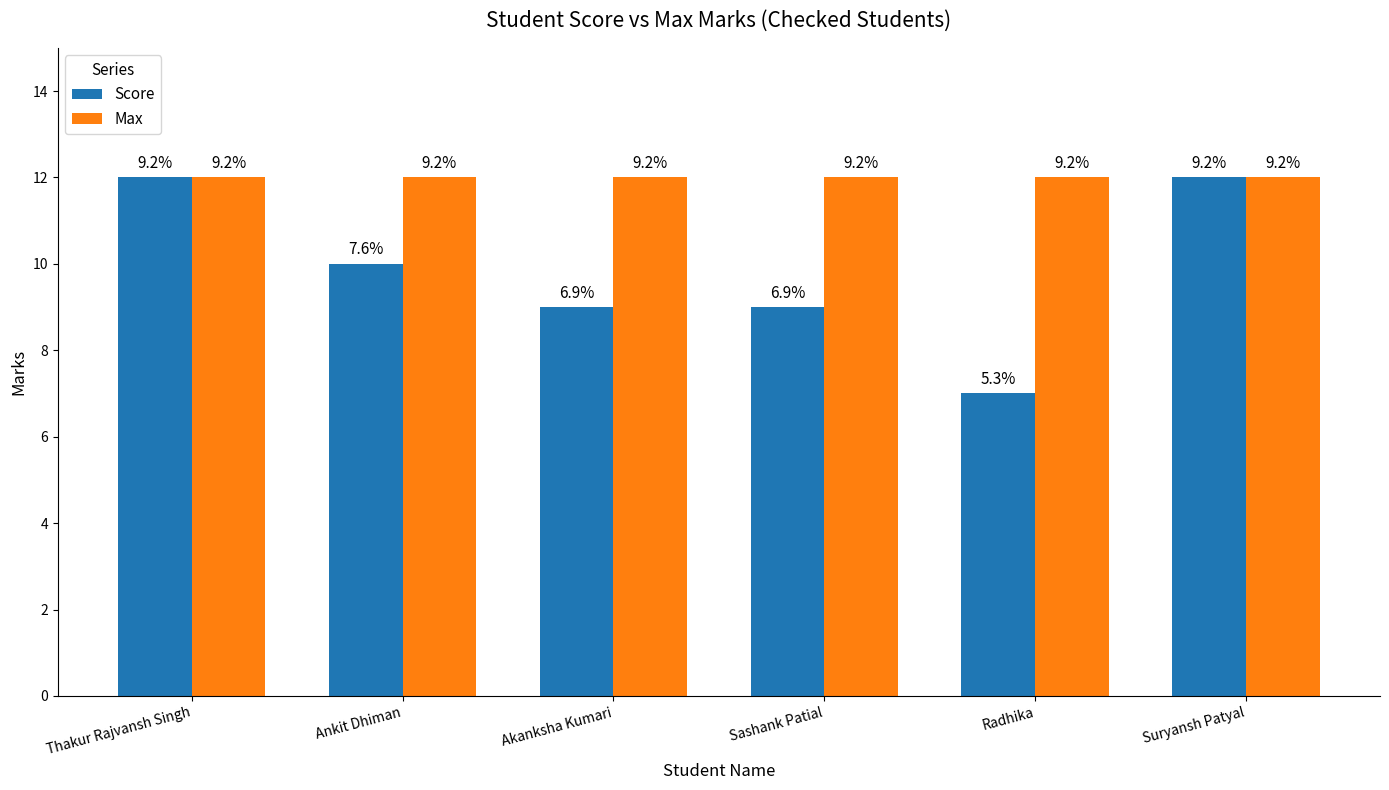

Which series has the largest total across all categories?

Max